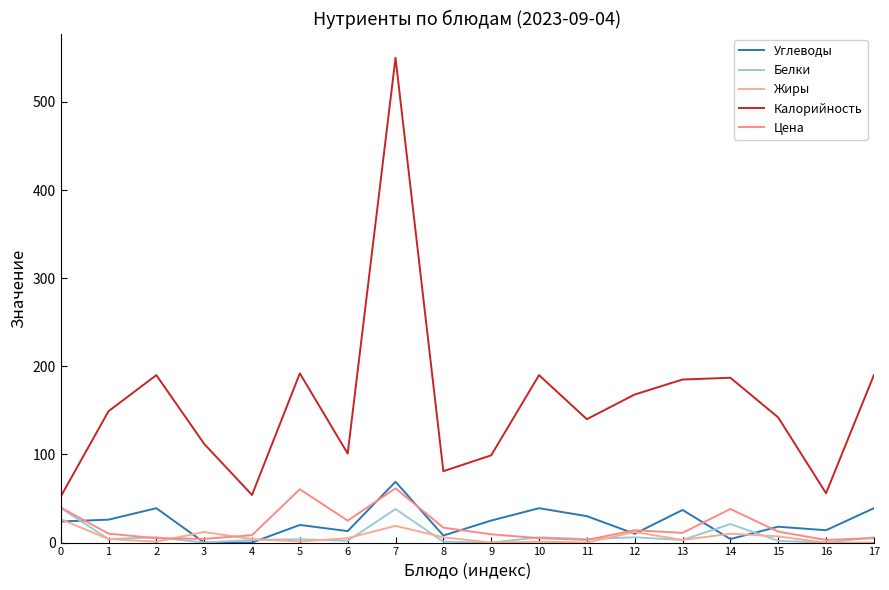

What is the sum of the Белки values at 10 and 14?

27.0